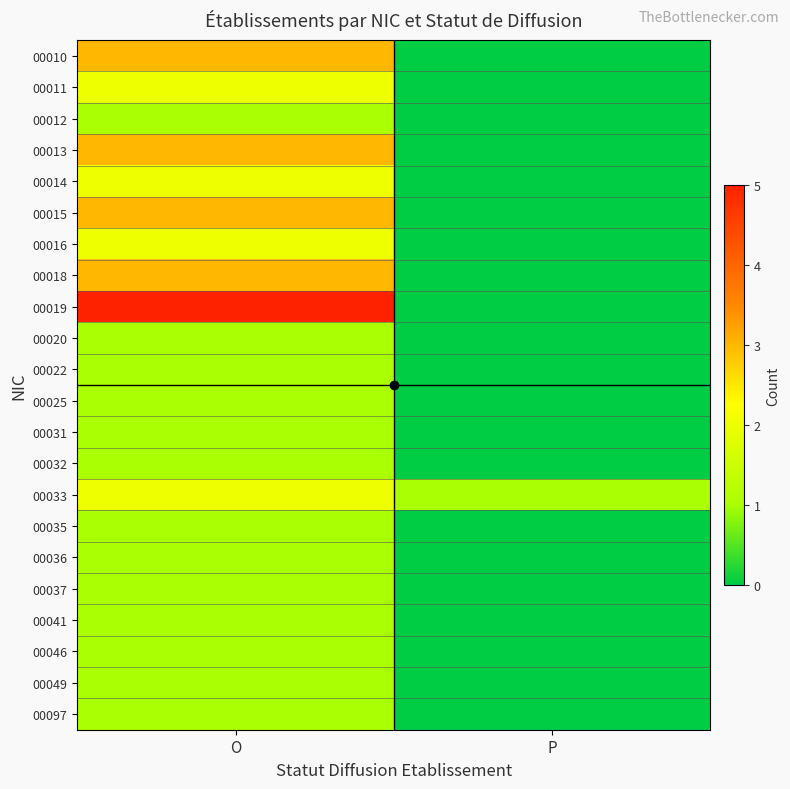

Reading left to right, what are all the values shown in this chart?

00010: O=3	P=0
00011: O=2	P=0
00012: O=1	P=0
00013: O=3	P=0
00014: O=2	P=0
00015: O=3	P=0
00016: O=2	P=0
00018: O=3	P=0
00019: O=5	P=0
00020: O=1	P=0
00022: O=1	P=0
00025: O=1	P=0
00031: O=1	P=0
00032: O=1	P=0
00033: O=2	P=1
00035: O=1	P=0
00036: O=1	P=0
00037: O=1	P=0
00041: O=1	P=0
00046: O=1	P=0
00049: O=1	P=0
00097: O=1	P=0